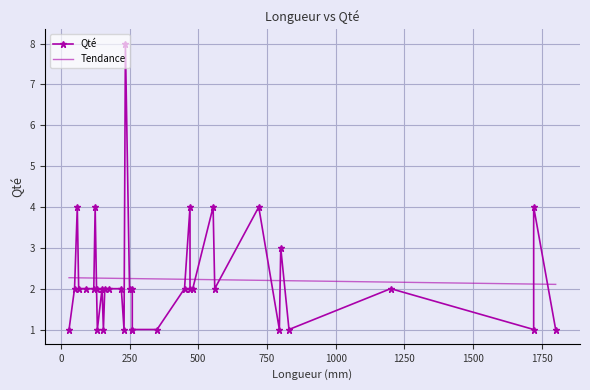

What is the approximate value at 450?

2